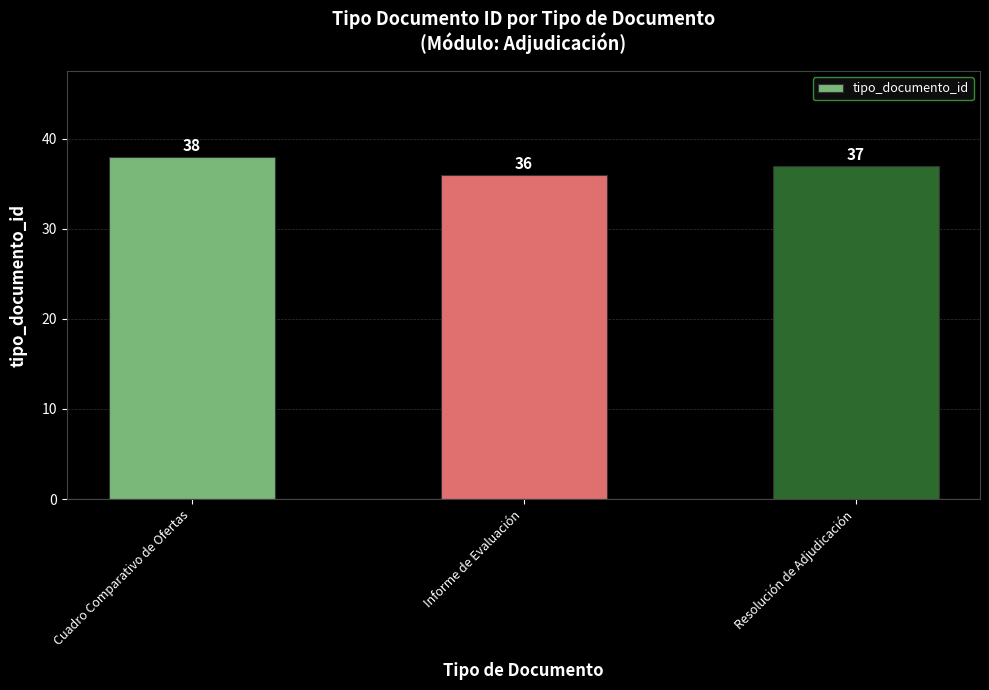

Count the number of data series in this chart.

1